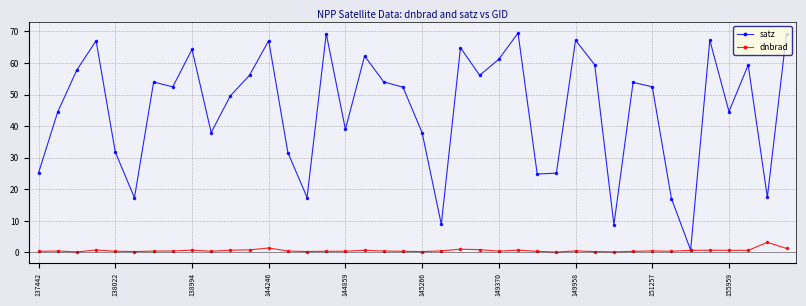

What is the highest value of the satz series?

69.5